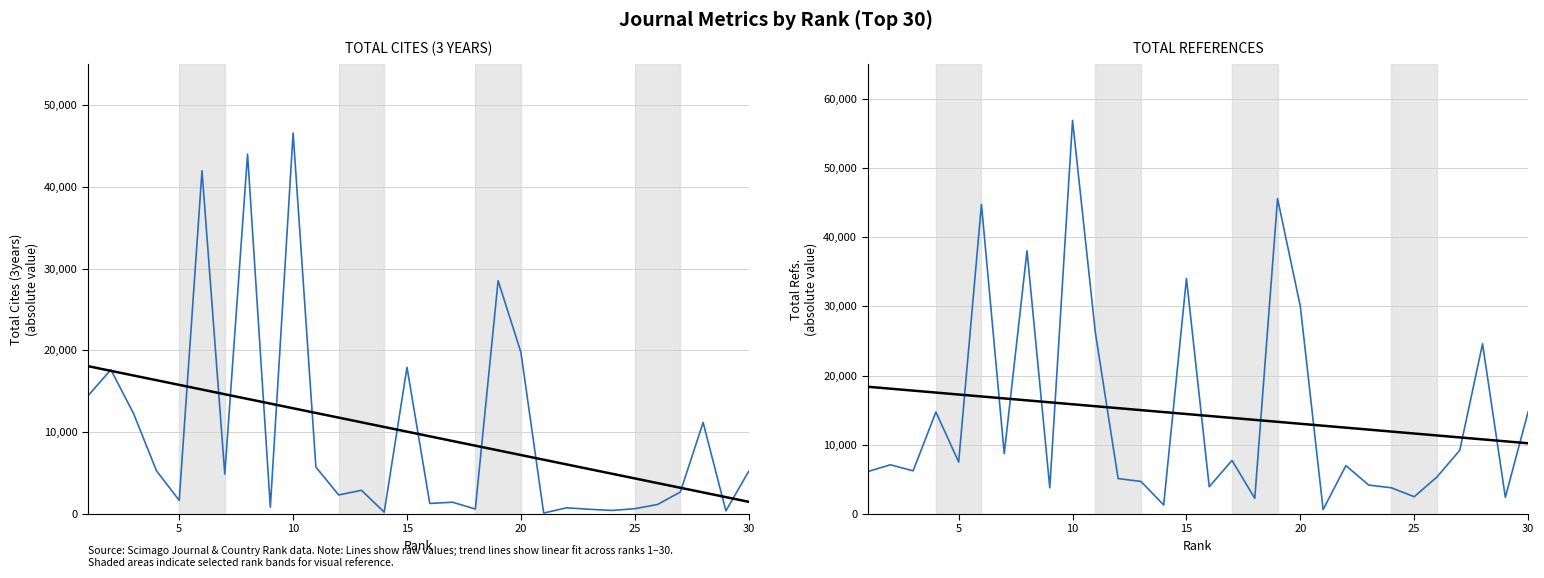

Which series has the largest total across all categories?

Trend